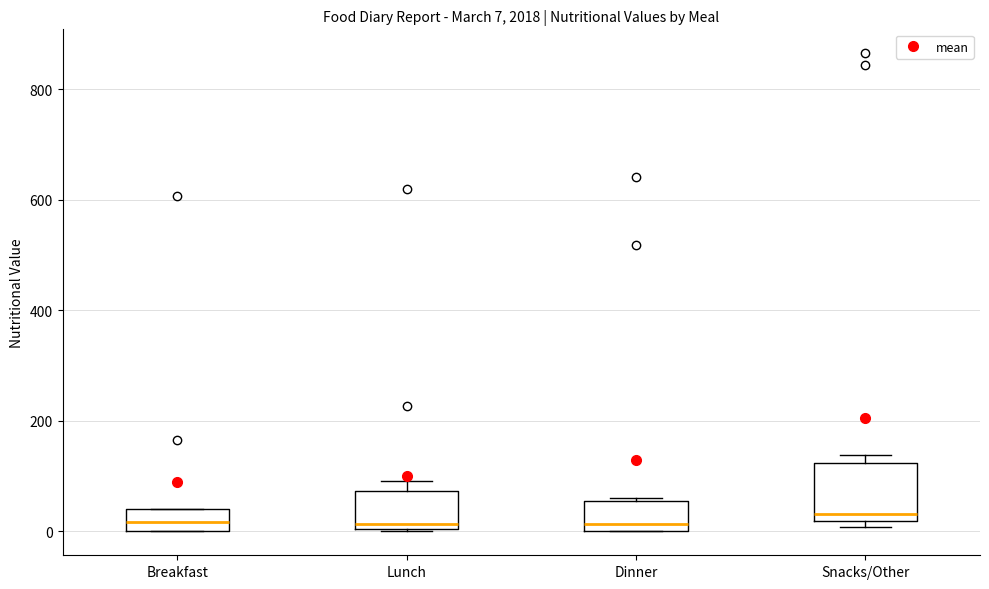

Which box is the tallest, from its lower edge to its upper edge?

Snacks/Other